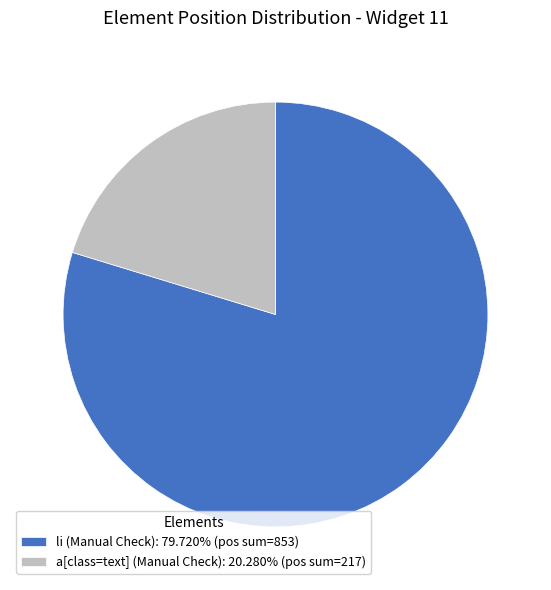

Is a[class=text] (Manual Check): 20.280% (pos sum=217) the majority of the pie?

No